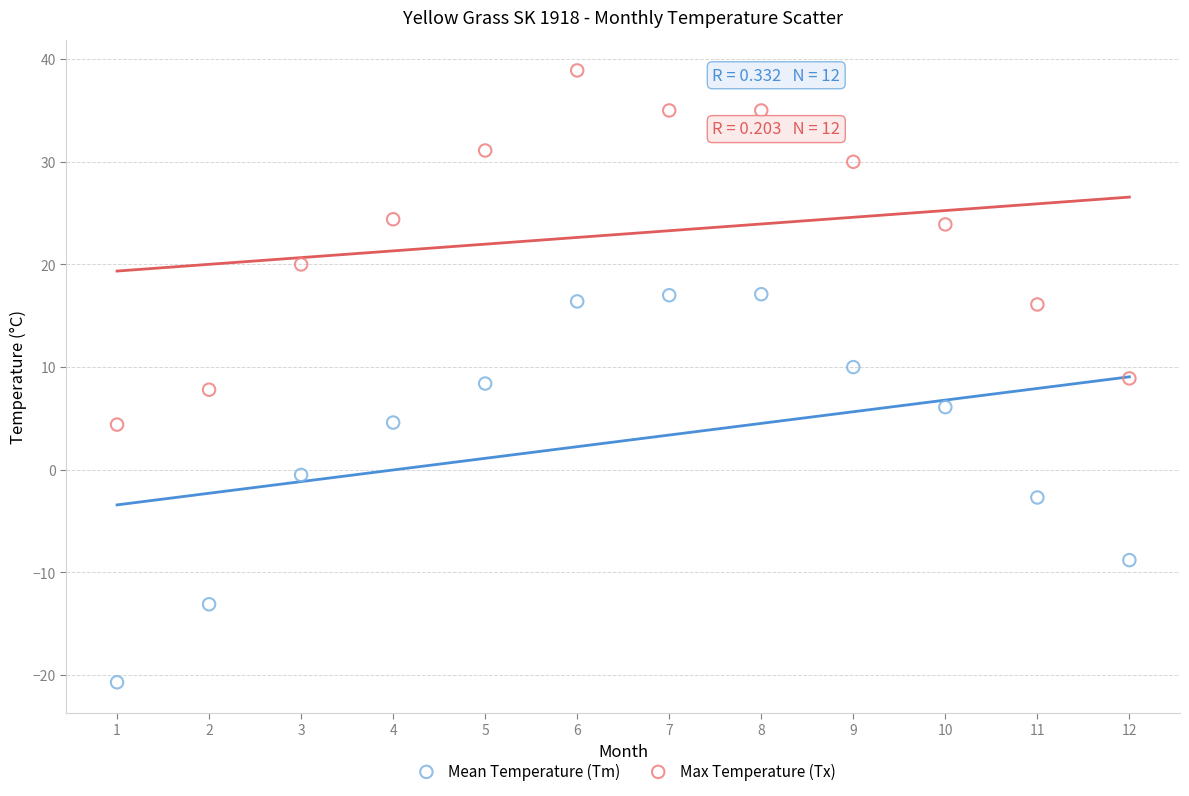

Which series reaches the maximum Y coordinate?

Max Temperature (Tx)